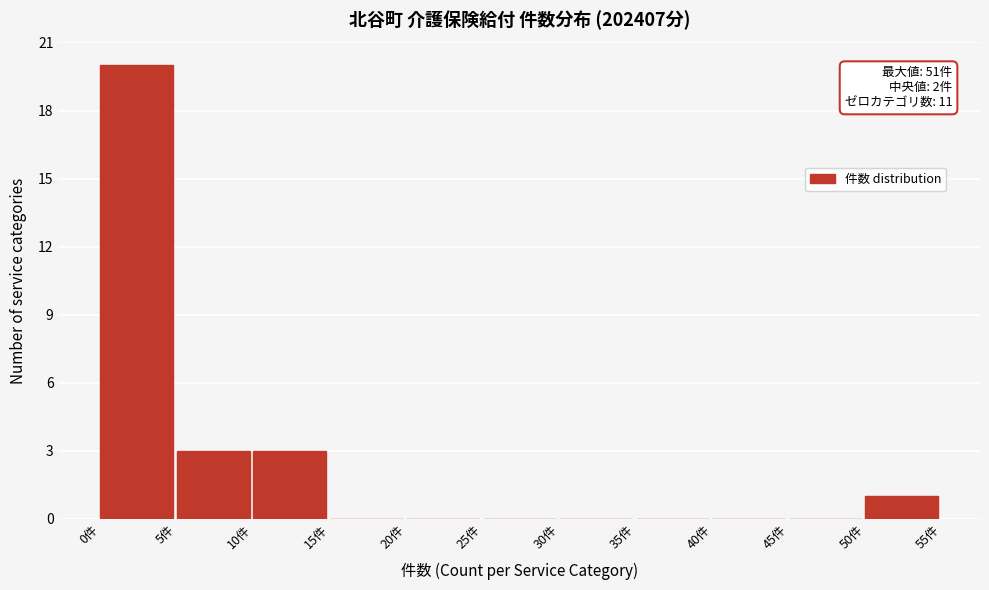

Over which range of the x-axis is the bar tallest?

0 to 5